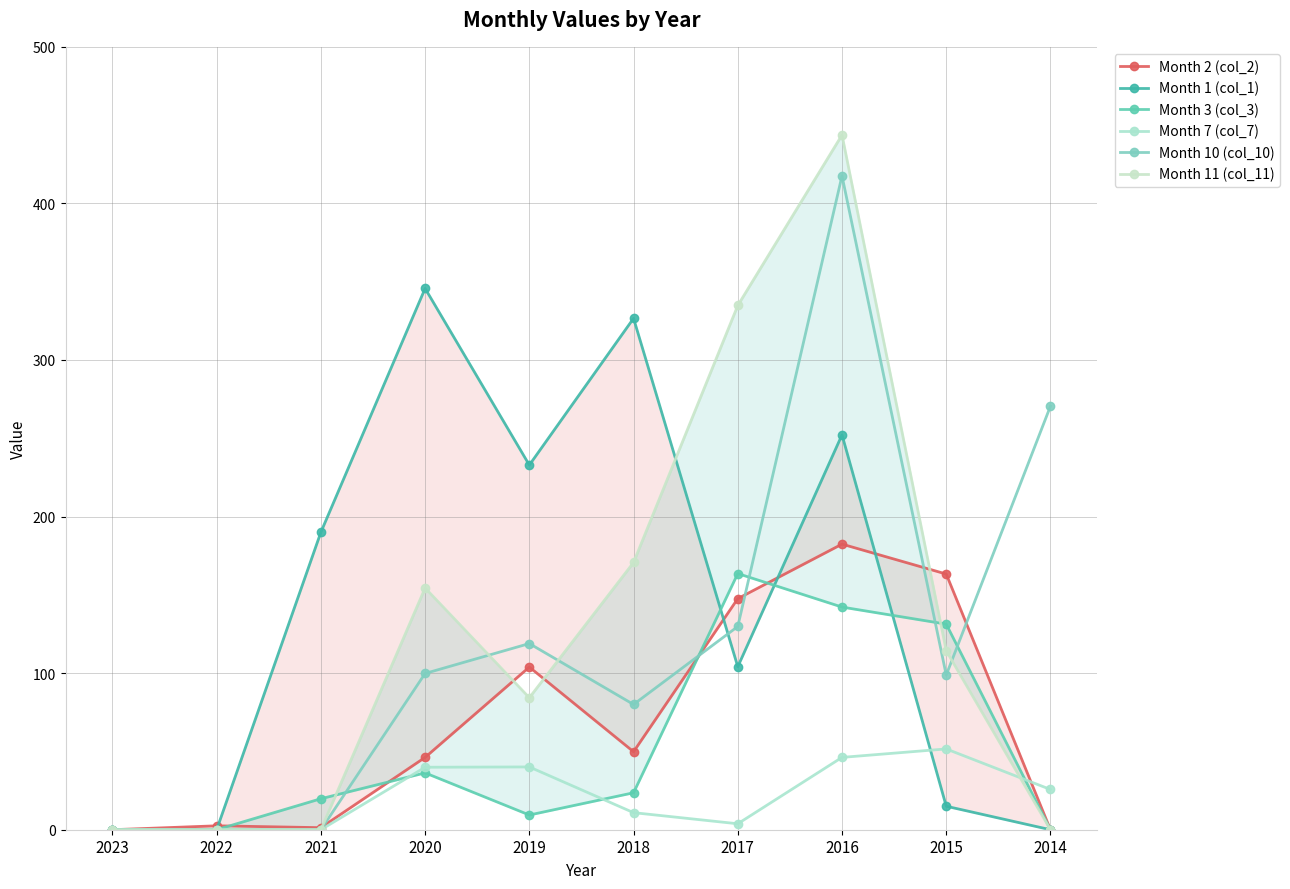

What is the difference between the maximum and second lowest values in the Month 3 (col_3) series?

163.6